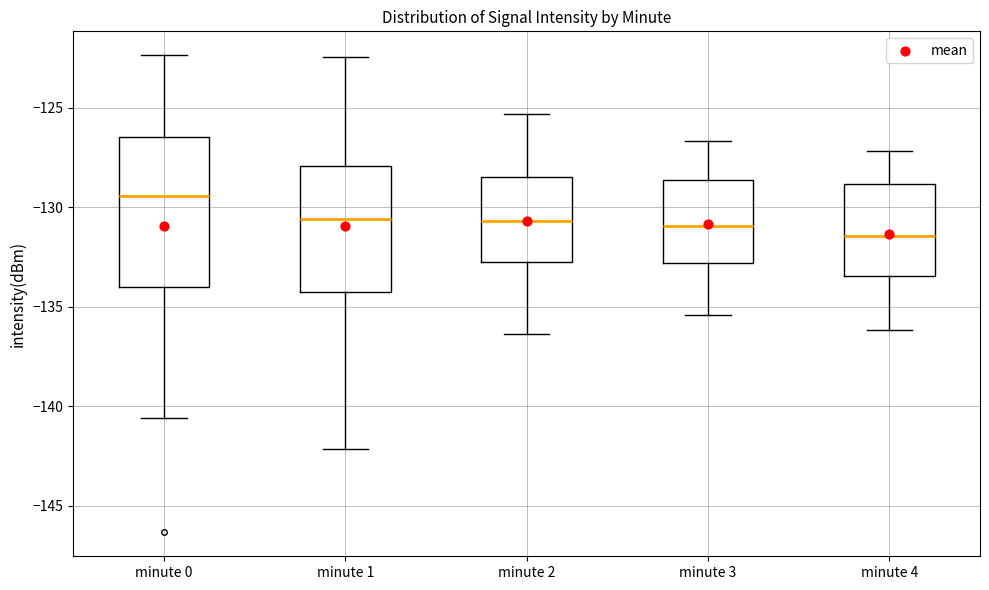

Which box is the tallest, from its lower edge to its upper edge?

minute 0